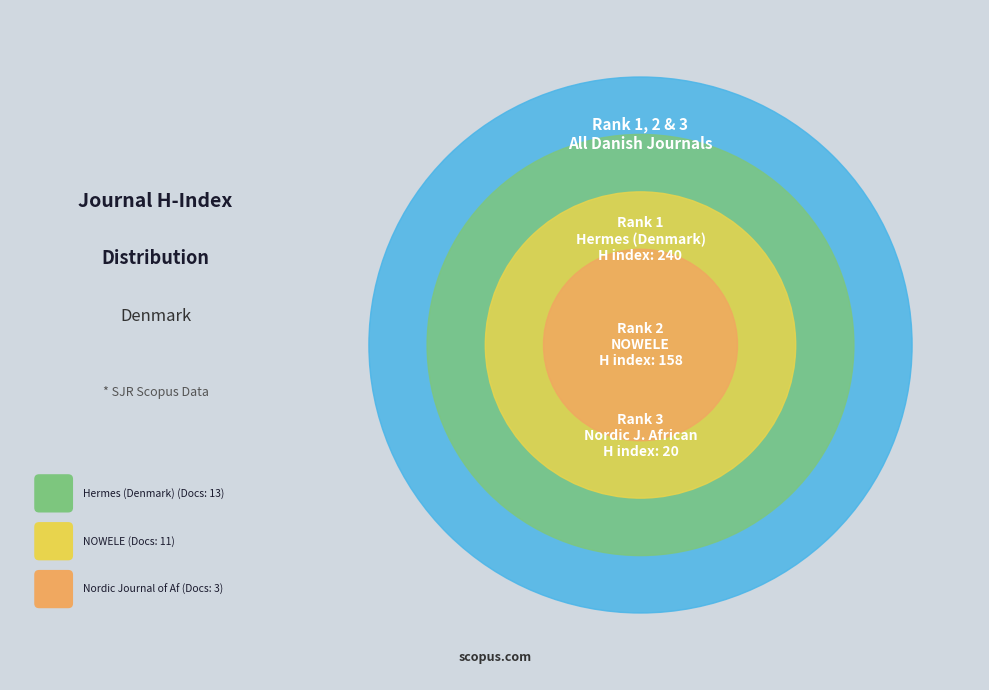

Count the number of slices in the pie.

3